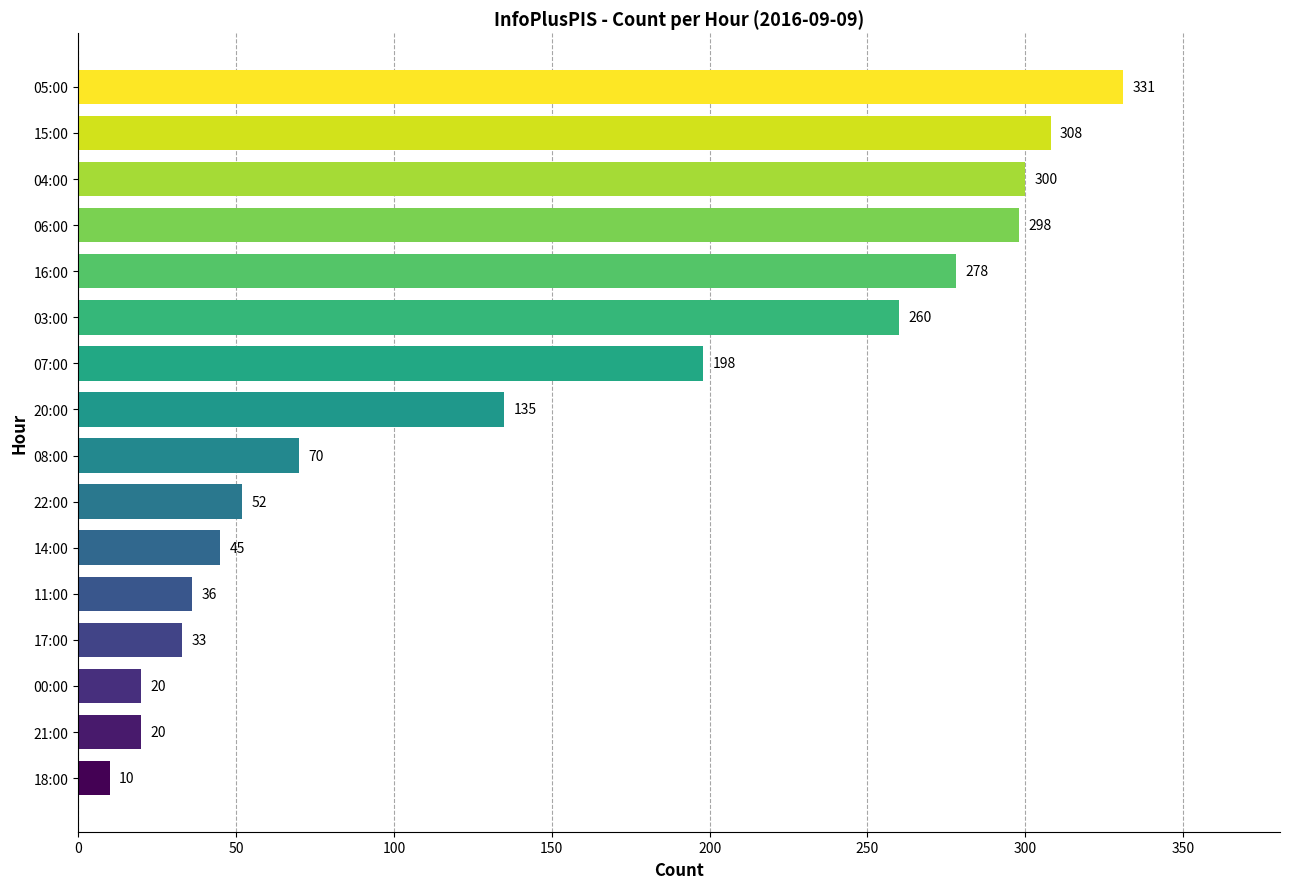

Read the value at 05:00, to the nearest 5.

330